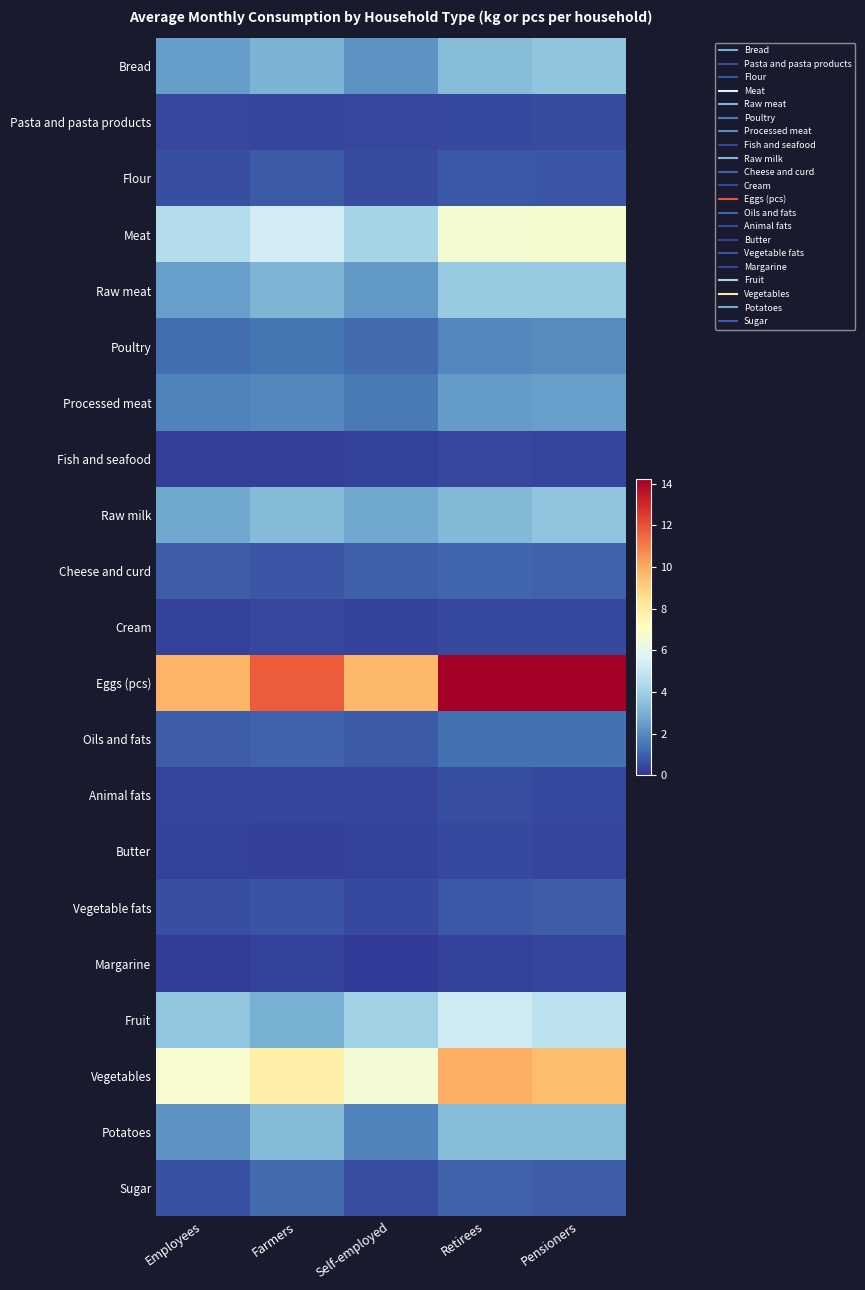

At which category is the sum across all series the highest?

Retirees